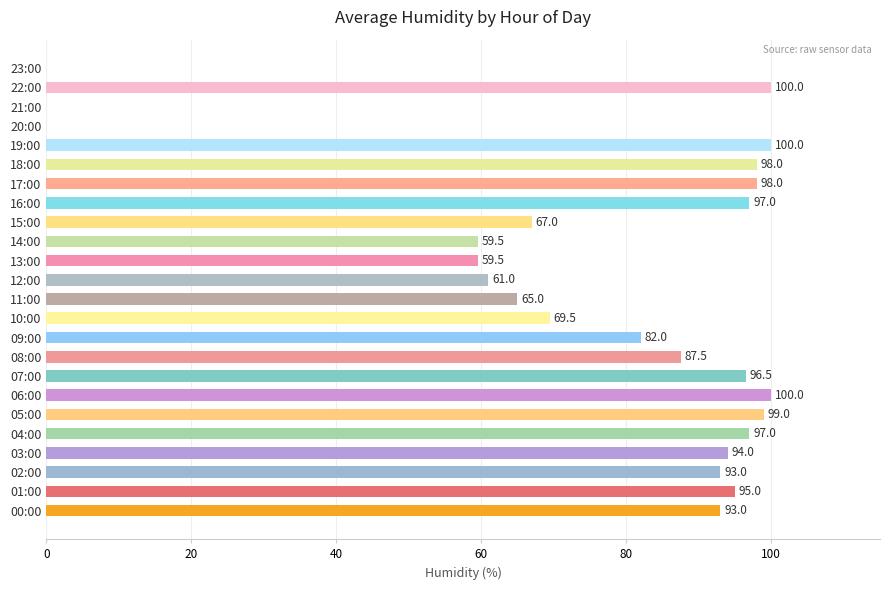

What is the maximum value shown in the chart?

100.0